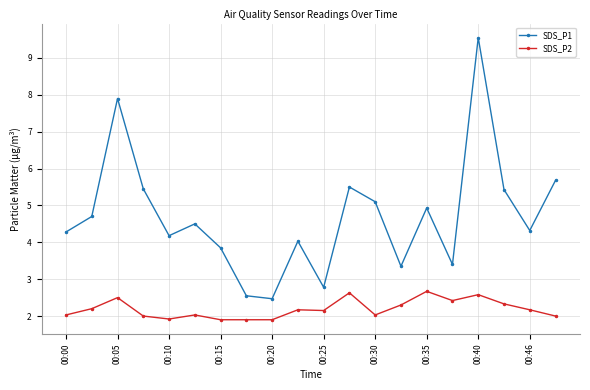

List the series in order of their overall mean, highest first.

SDS_P1, SDS_P2